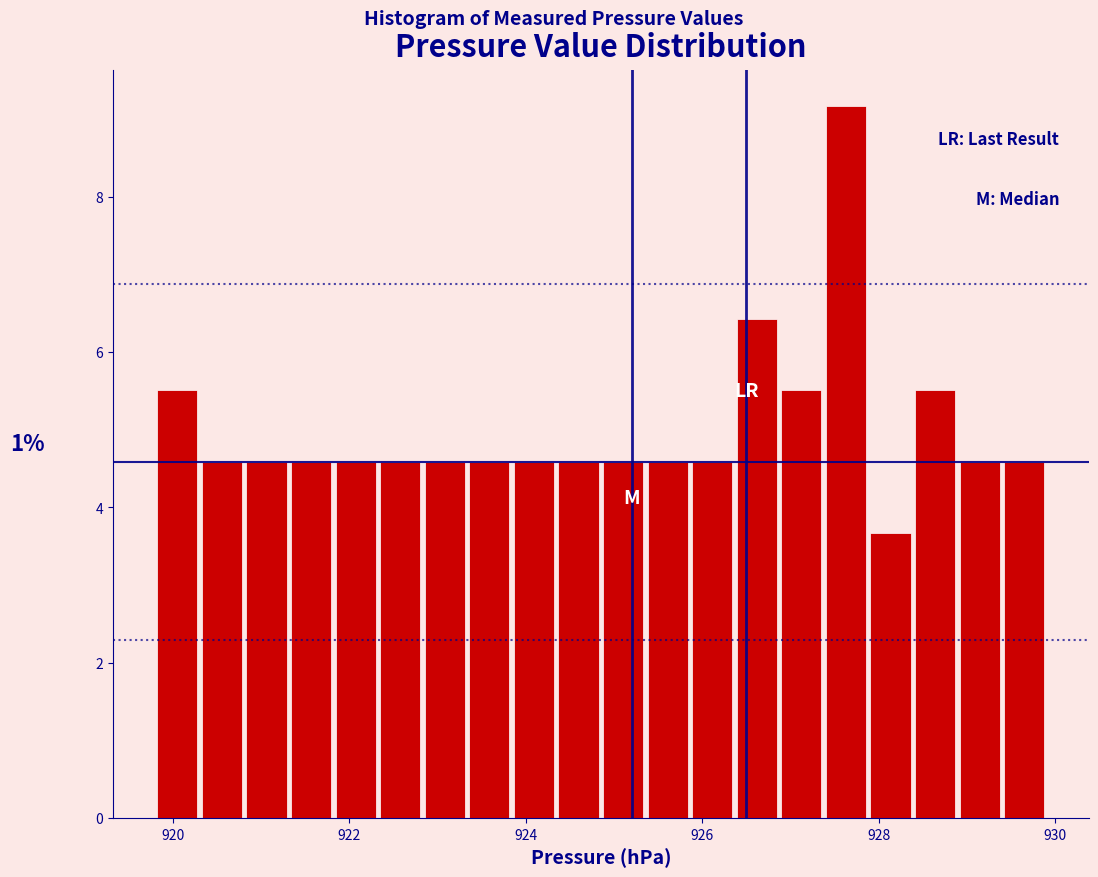

Read against the x-axis, roughly where is the centre of the tallest bar?

927.6